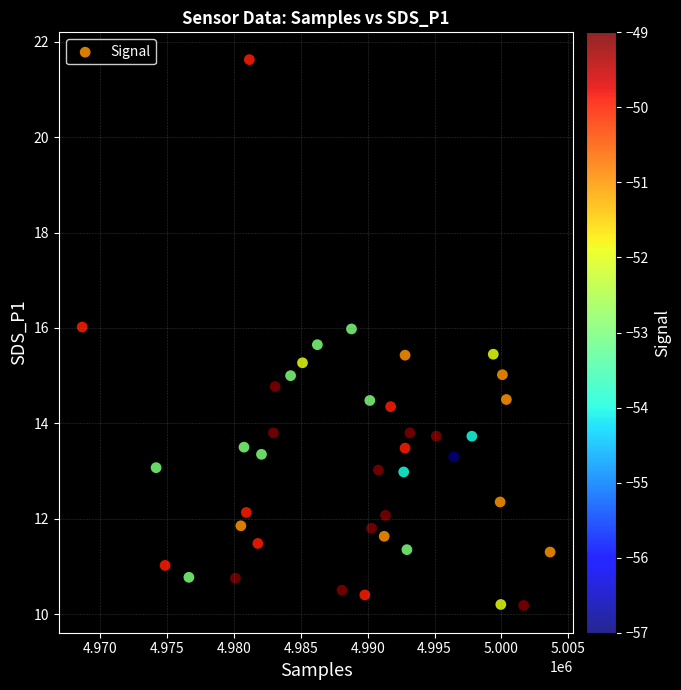

What is the range of X values (max minus min)?

35012.0